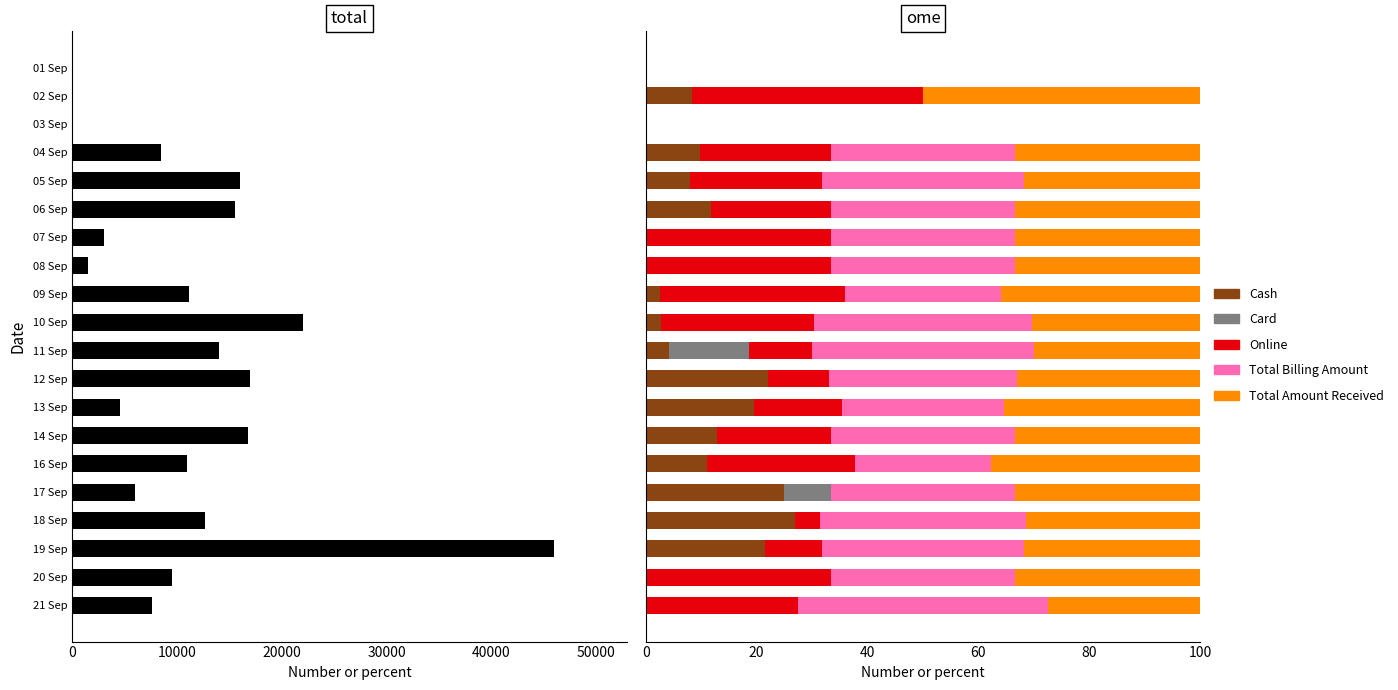

Is it true that Total Amount Received equals 17.9 at 07 Sep?

False